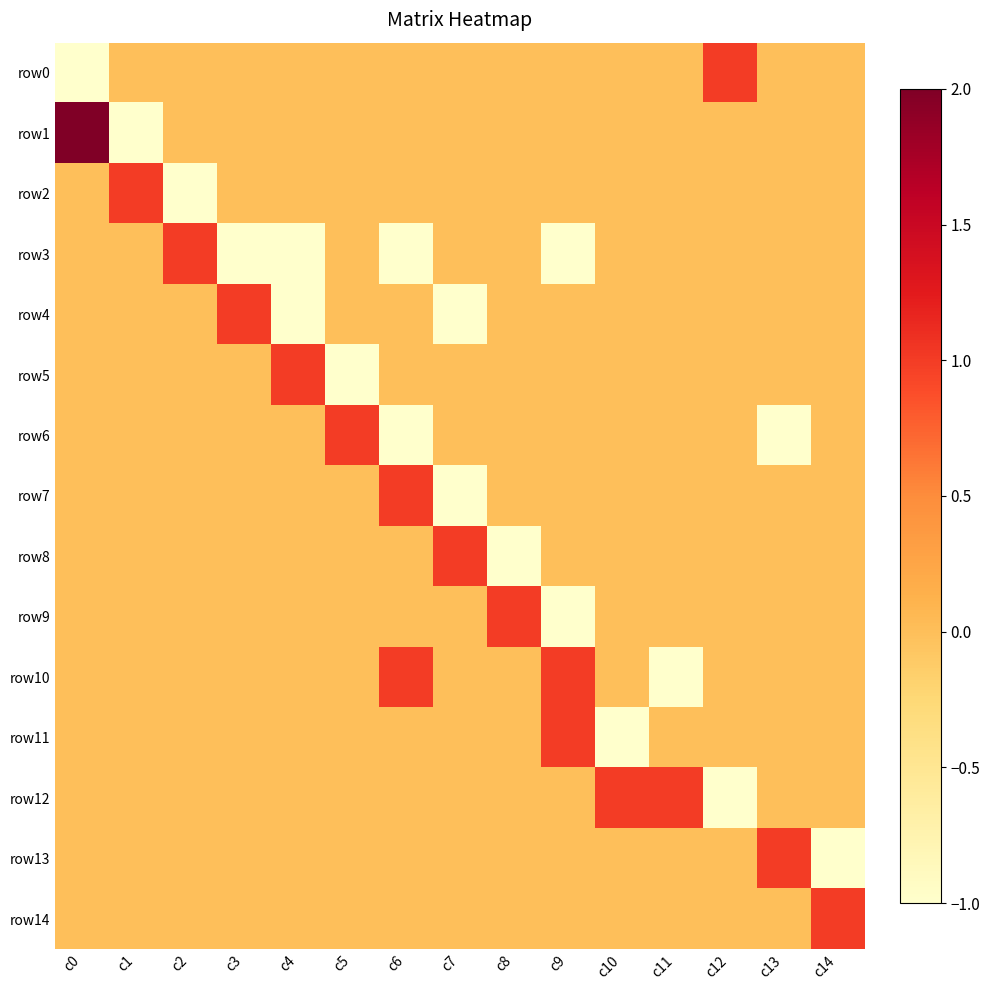

Reading left to right, list all the values displayed in this chart.

row0: c0=-1	c1=0	c2=0	c3=0	c4=0	c5=0	c6=0	c7=0	c8=0	c9=0	c10=0	c11=0	c12=1	c13=0	c14=0
row1: c0=2	c1=-1	c2=0	c3=0	c4=0	c5=0	c6=0	c7=0	c8=0	c9=0	c10=0	c11=0	c12=0	c13=0	c14=0
row2: c0=0	c1=1	c2=-1	c3=0	c4=0	c5=0	c6=0	c7=0	c8=0	c9=0	c10=0	c11=0	c12=0	c13=0	c14=0
row3: c0=0	c1=0	c2=1	c3=-1	c4=-1	c5=0	c6=-1	c7=0	c8=0	c9=-1	c10=0	c11=0	c12=0	c13=0	c14=0
row4: c0=0	c1=0	c2=0	c3=1	c4=-1	c5=0	c6=0	c7=-1	c8=0	c9=0	c10=0	c11=0	c12=0	c13=0	c14=0
row5: c0=0	c1=0	c2=0	c3=0	c4=1	c5=-1	c6=0	c7=0	c8=0	c9=0	c10=0	c11=0	c12=0	c13=0	c14=0
row6: c0=0	c1=0	c2=0	c3=0	c4=0	c5=1	c6=-1	c7=0	c8=0	c9=0	c10=0	c11=0	c12=0	c13=-1	c14=0
row7: c0=0	c1=0	c2=0	c3=0	c4=0	c5=0	c6=1	c7=-1	c8=0	c9=0	c10=0	c11=0	c12=0	c13=0	c14=0
row8: c0=0	c1=0	c2=0	c3=0	c4=0	c5=0	c6=0	c7=1	c8=-1	c9=0	c10=0	c11=0	c12=0	c13=0	c14=0
row9: c0=0	c1=0	c2=0	c3=0	c4=0	c5=0	c6=0	c7=0	c8=1	c9=-1	c10=0	c11=0	c12=0	c13=0	c14=0
row10: c0=0	c1=0	c2=0	c3=0	c4=0	c5=0	c6=1	c7=0	c8=0	c9=1	c10=0	c11=-1	c12=0	c13=0	c14=0
row11: c0=0	c1=0	c2=0	c3=0	c4=0	c5=0	c6=0	c7=0	c8=0	c9=1	c10=-1	c11=0	c12=0	c13=0	c14=0
row12: c0=0	c1=0	c2=0	c3=0	c4=0	c5=0	c6=0	c7=0	c8=0	c9=0	c10=1	c11=1	c12=-1	c13=0	c14=0
row13: c0=0	c1=0	c2=0	c3=0	c4=0	c5=0	c6=0	c7=0	c8=0	c9=0	c10=0	c11=0	c12=0	c13=1	c14=-1
row14: c0=0	c1=0	c2=0	c3=0	c4=0	c5=0	c6=0	c7=0	c8=0	c9=0	c10=0	c11=0	c12=0	c13=0	c14=1